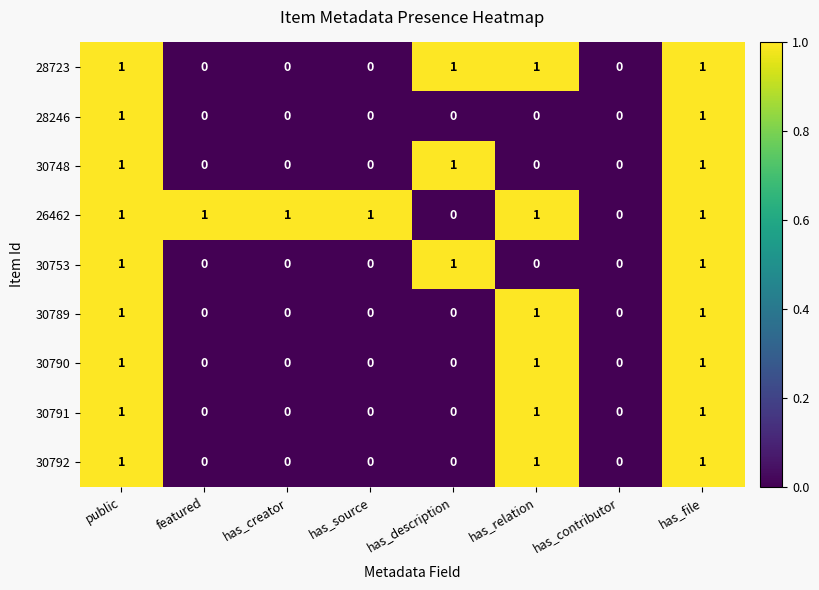

How many 30791 values are between 0 and 1?

8